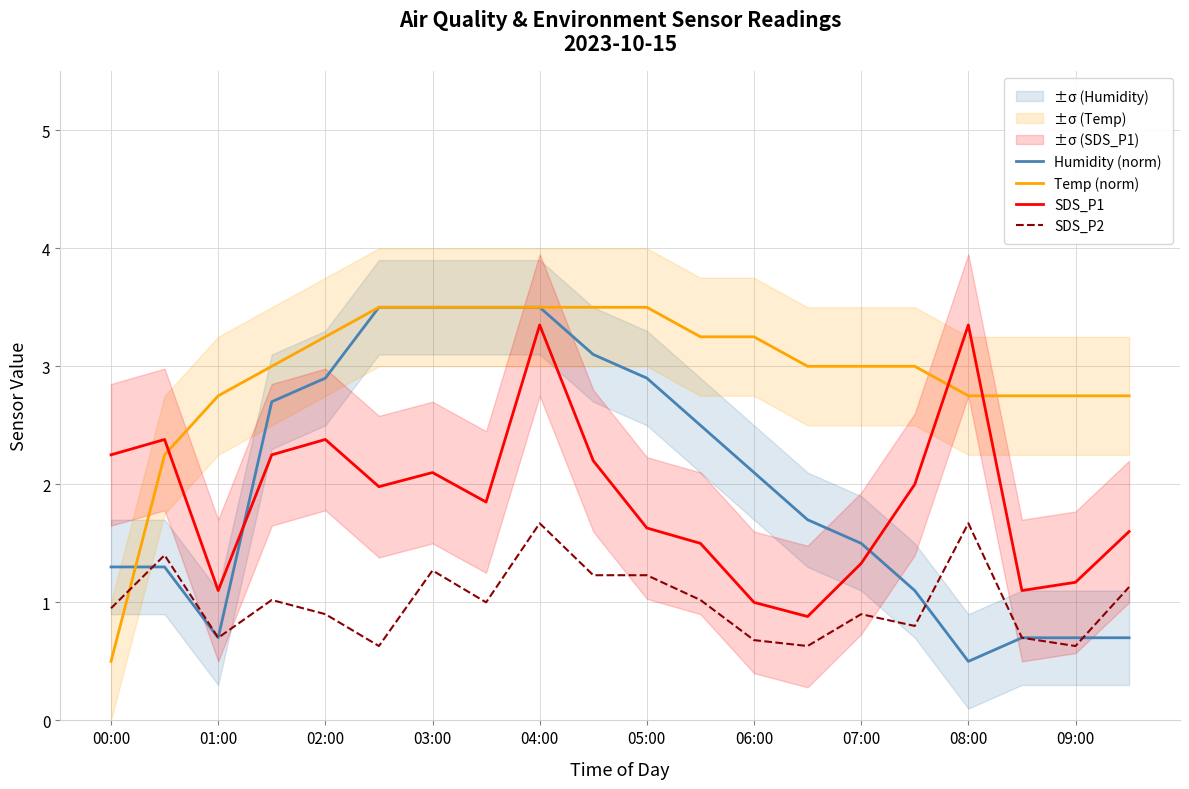

List the series in order of their peak value, highest first.

Humidity (norm), Temp (norm), SDS_P1, SDS_P2